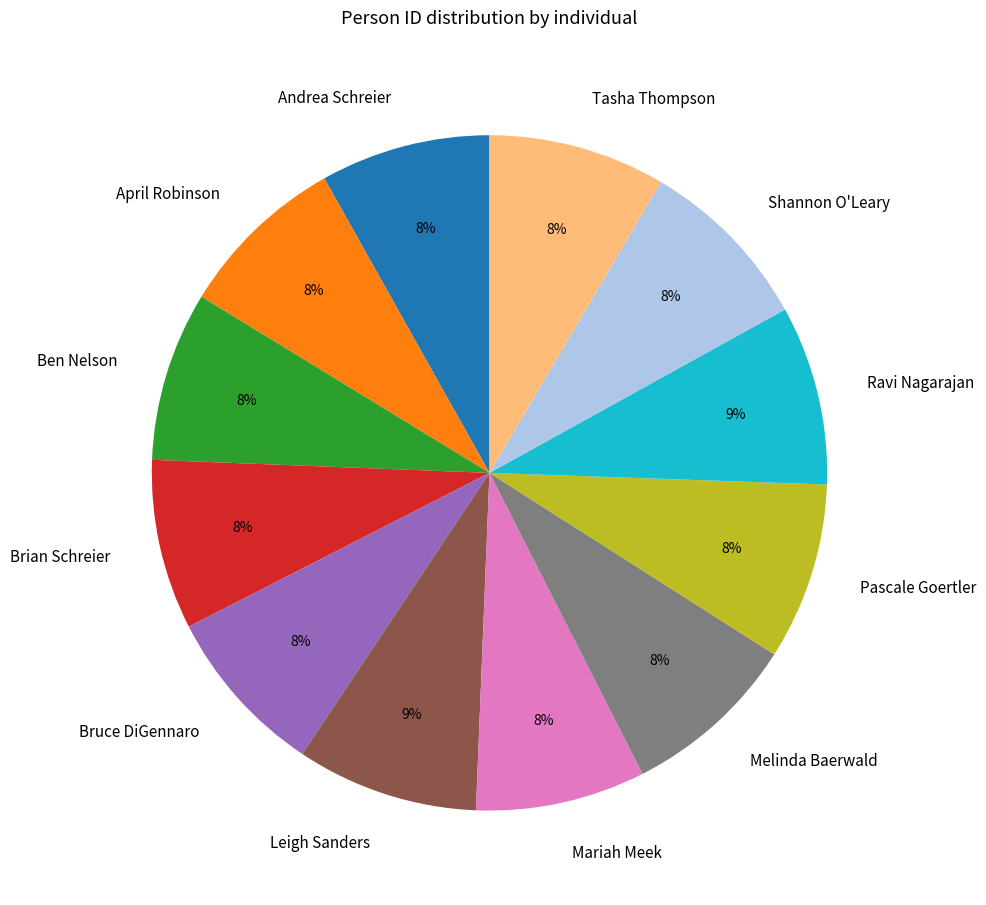

To the nearest percent, what is the combined percentage of Mariah Meek and April Robinson?

16%